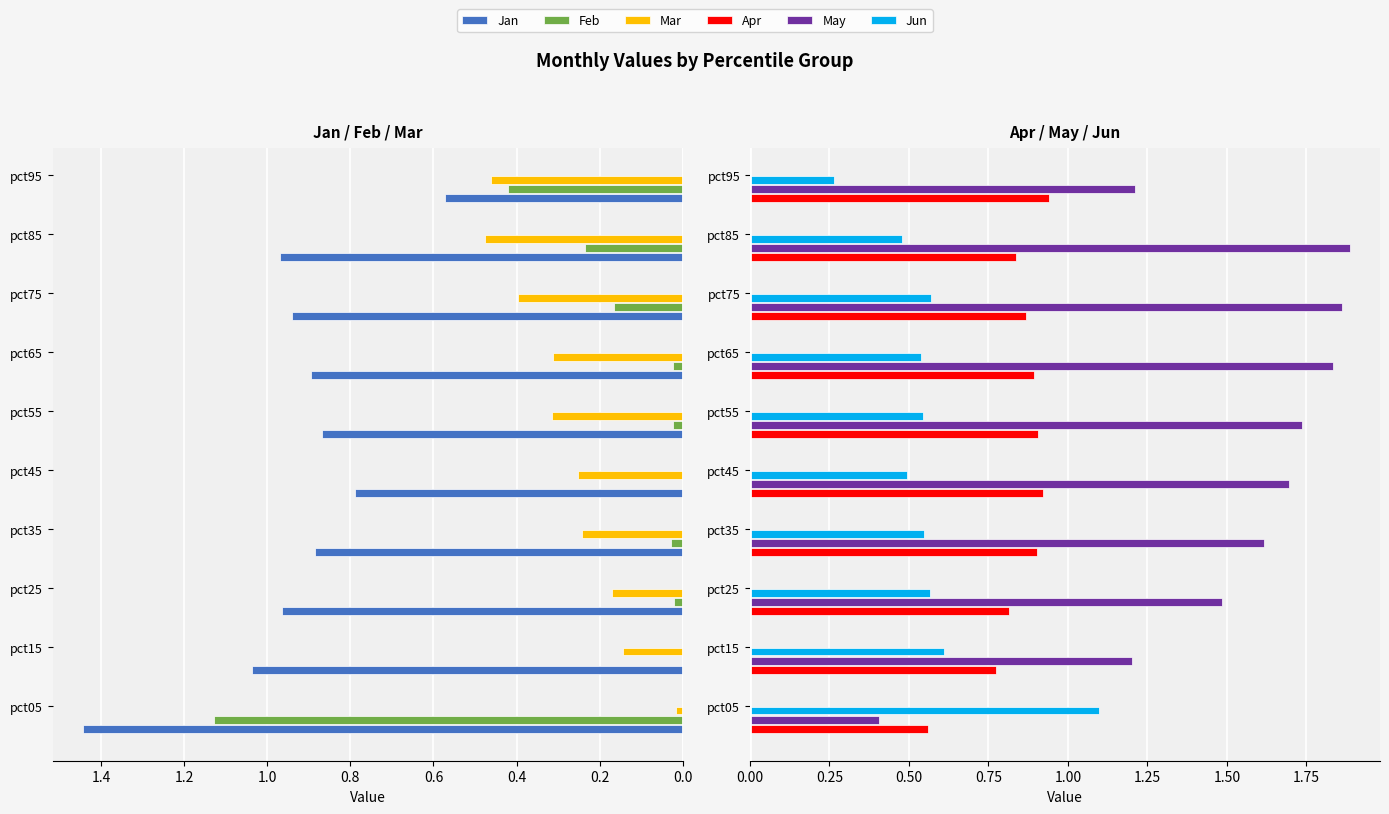

Which series has the largest range (max minus min)?

May